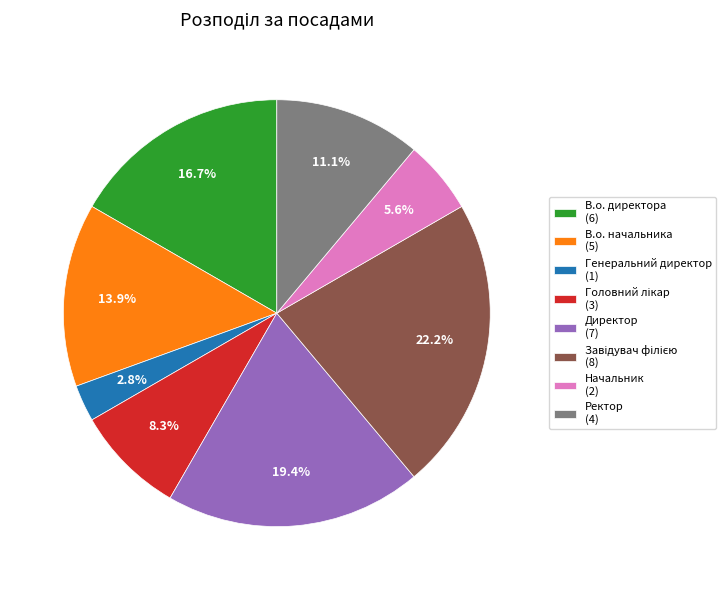

Does Директор (7) account for over 50% of the chart?

No